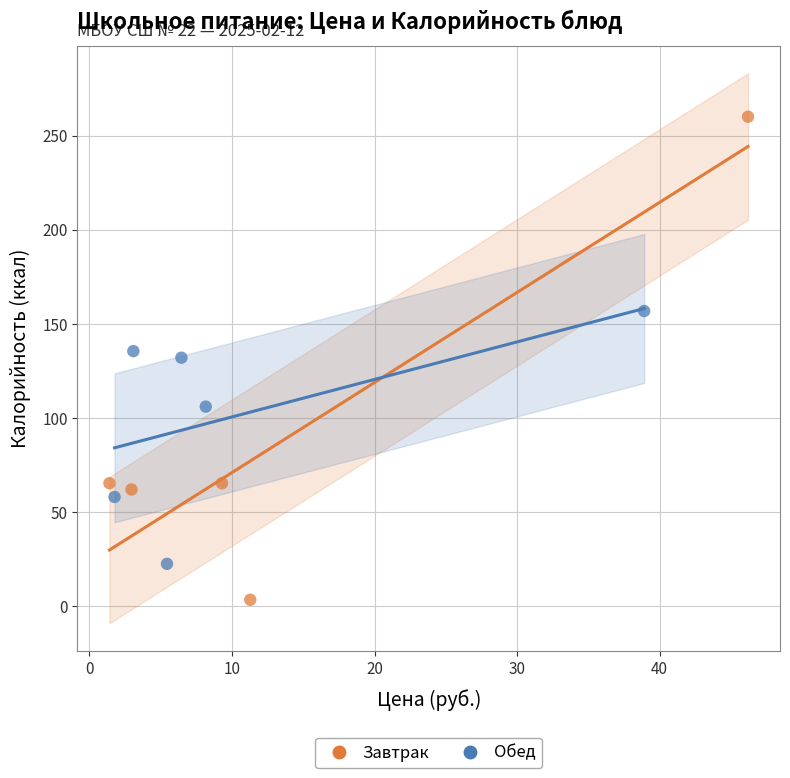

Which series has the widest spread of Y values?

Завтрак